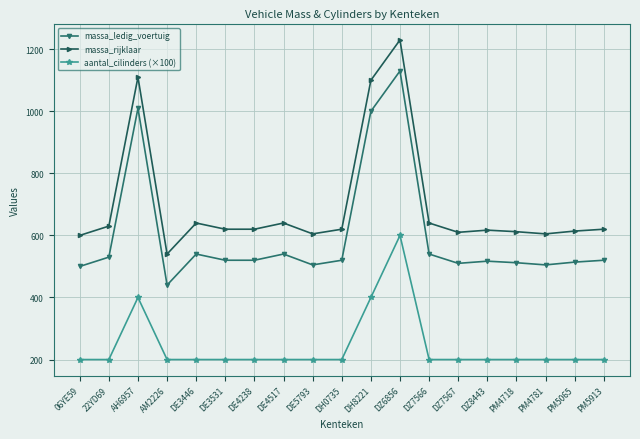

What is the sum of all massa_rijklaar values?

13273